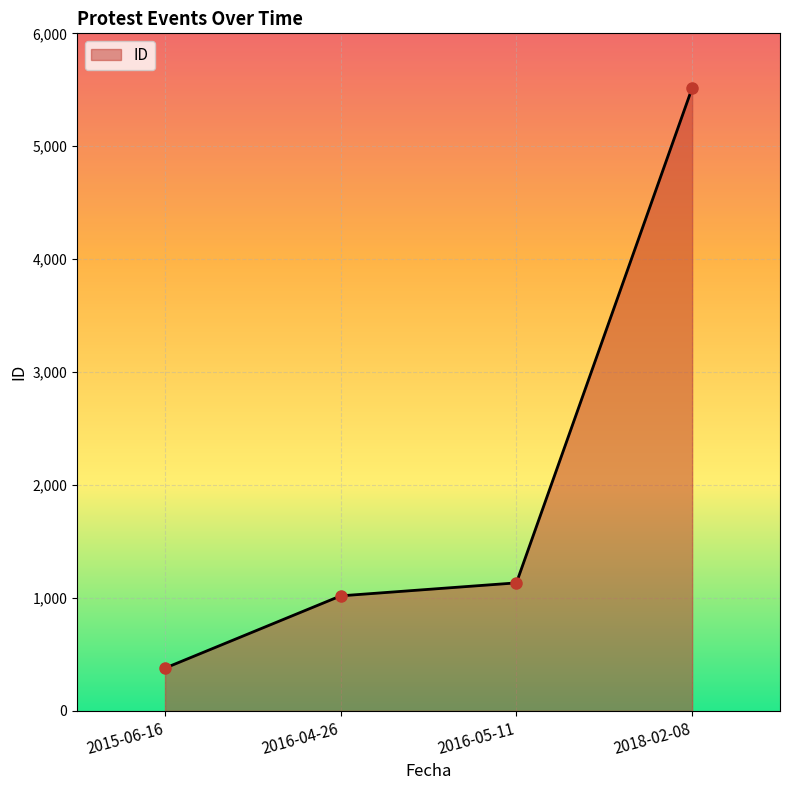

What is the difference between the second highest and minimum values?

755